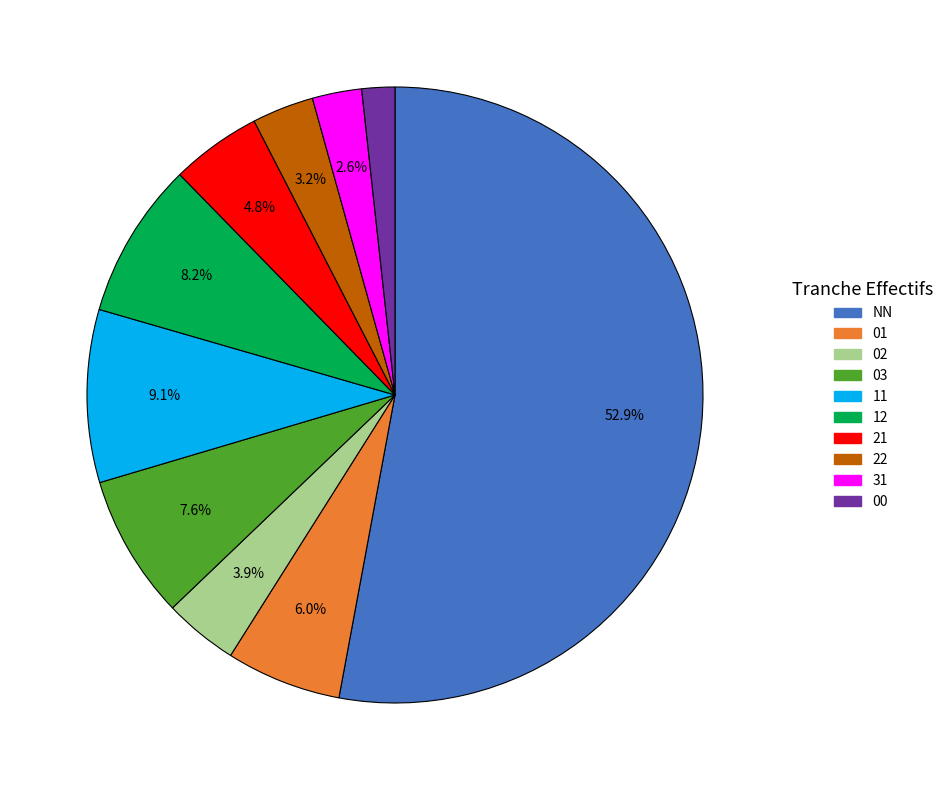

To the nearest percent, what is the difference between the 31 and 03 slice percentages?

5%